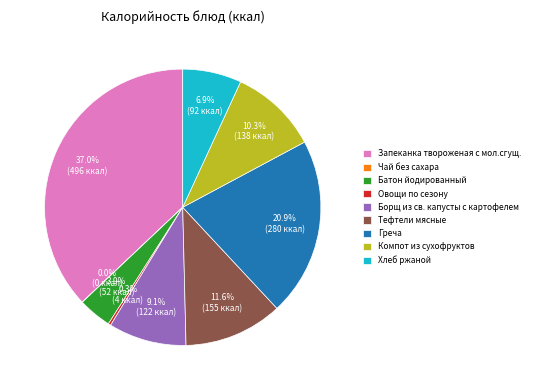

To the nearest percent, what portion does Тефтели мясные represent?

12%